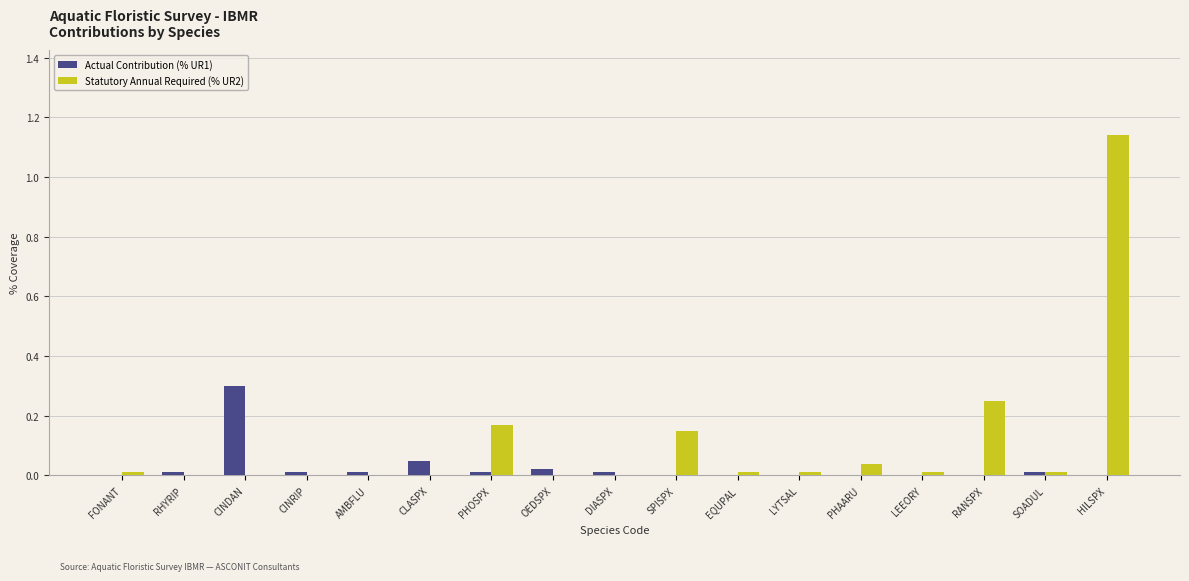

Which series changed the most between CINDAN and SPISPX?

Actual Contribution (% UR1)